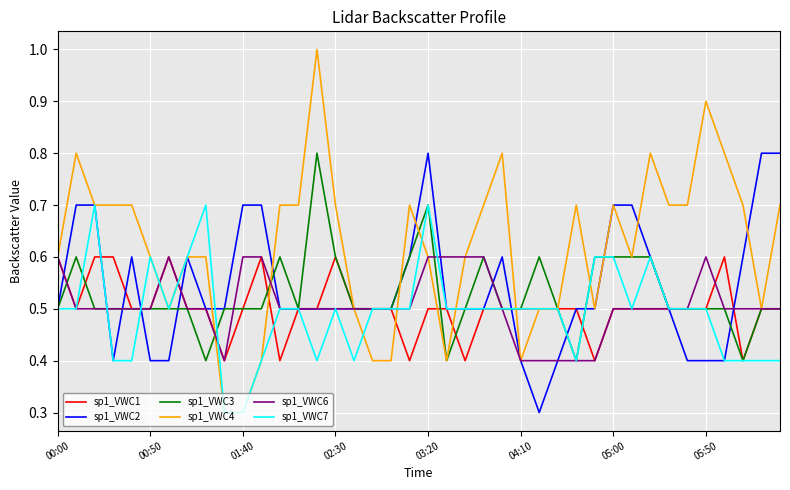

Which series has the largest total across all categories?

sp1_VWC4